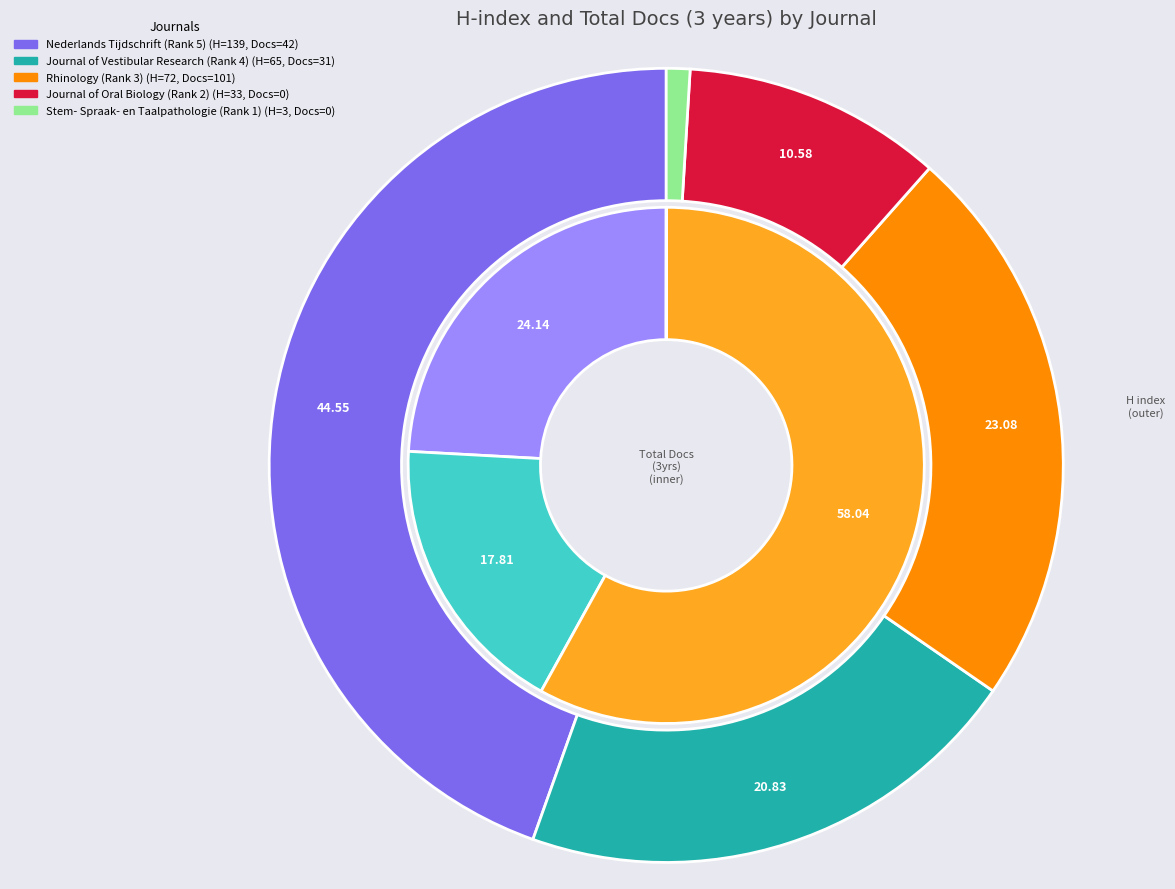

What is the largest slice in the pie chart?

Nederlands Tijdschrift (Rank 5)